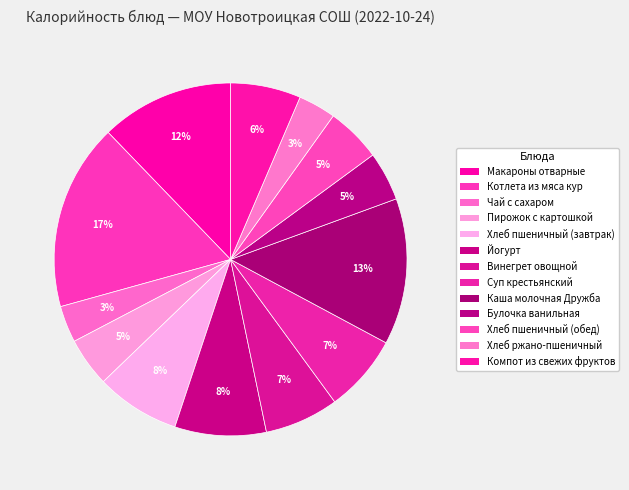

Rank the categories by value from lowest to highest.

Чай с сахаром, Хлеб ржано-пшеничный, Пирожок с картошкой, Булочка ванильная, Хлеб пшеничный (обед), Компот из свежих фруктов, Винегрет овощной, Суп крестьянский, Хлеб пшеничный (завтрак), Йогурт, Макароны отварные, Каша молочная Дружба, Котлета из мяса кур